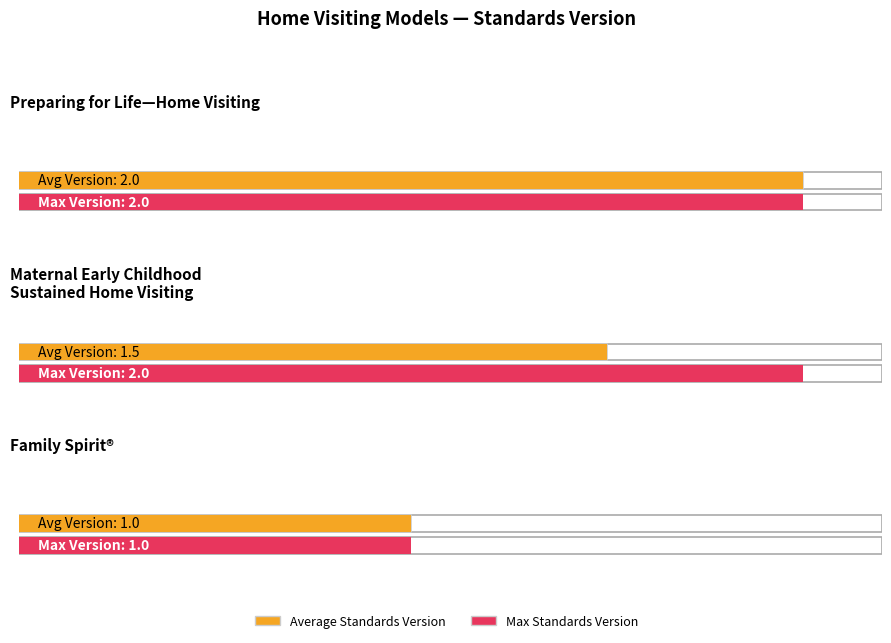

At Preparing for Life—Home Visiting, list the series in order from largest to smallest.

Average Standards Version, Max Standards Version